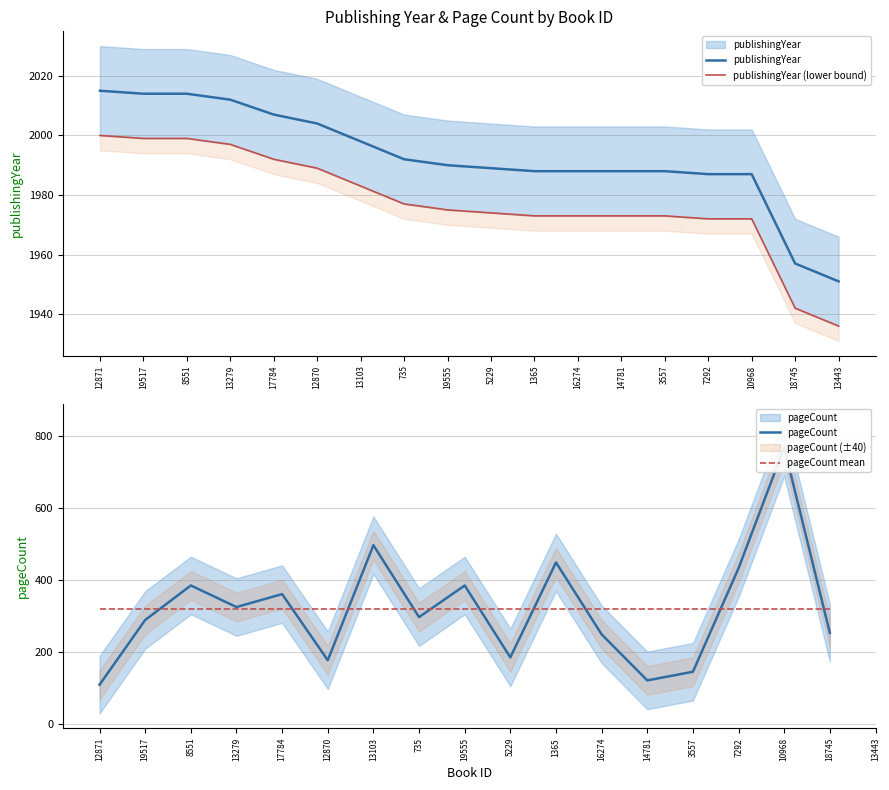

At 19517, list the series in order from largest to smallest.

publishingYear, publishingYear (lower bound), pageCount mean, pageCount